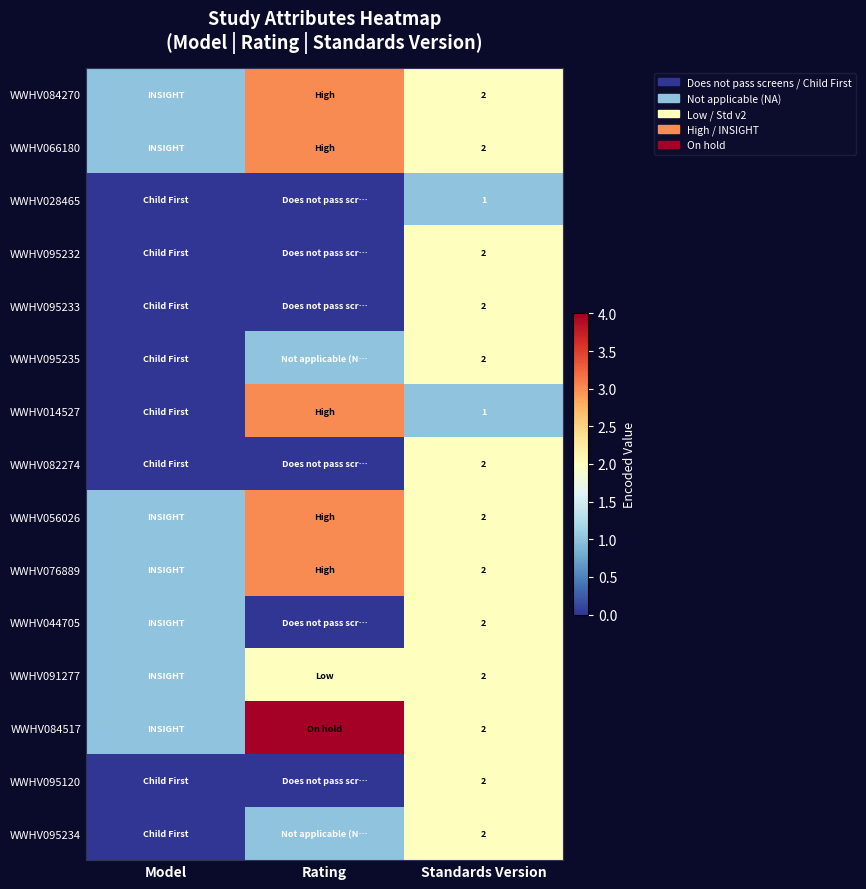

The value of WWHV028465 at Standards Version is 1. True or false?

True